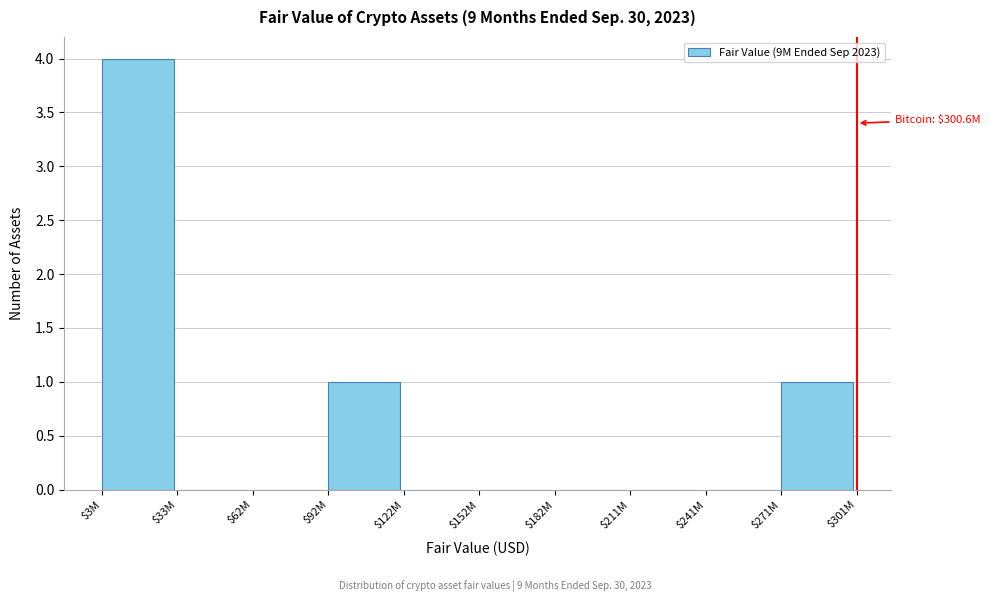

True or false: the data shows 0 at $33M.

True